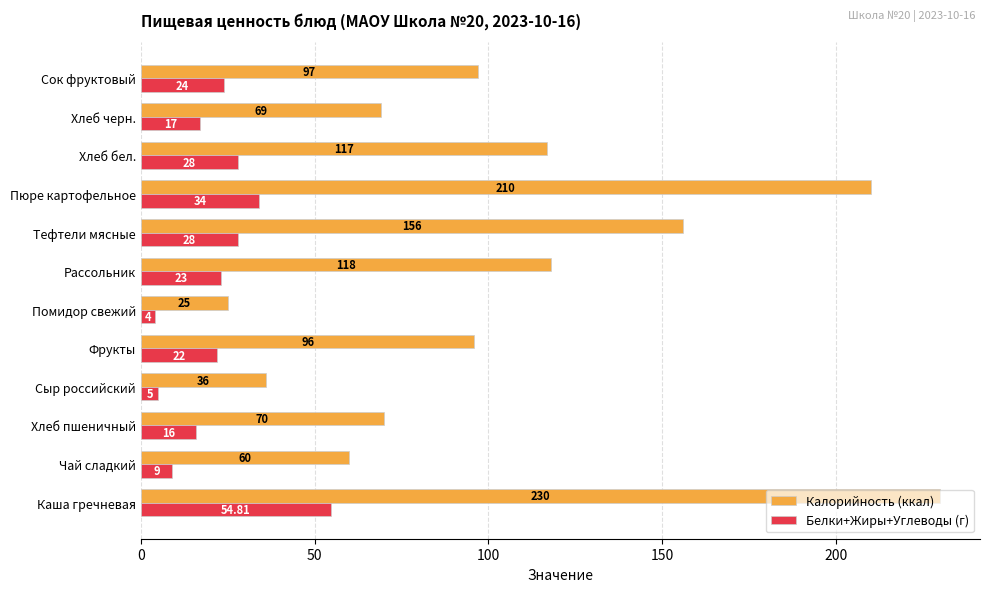

How many data points in Белки+Жиры+Углеводы (г) are less than 23?

6